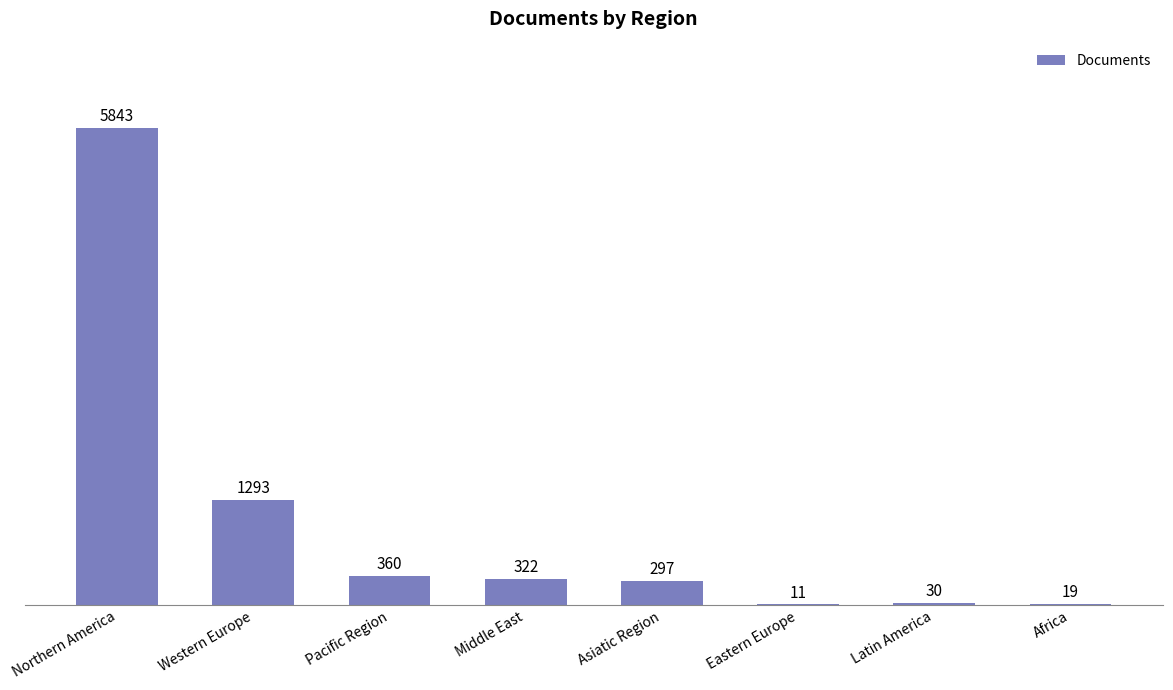

Are the bars grouped side by side (vs. stacked)?

No